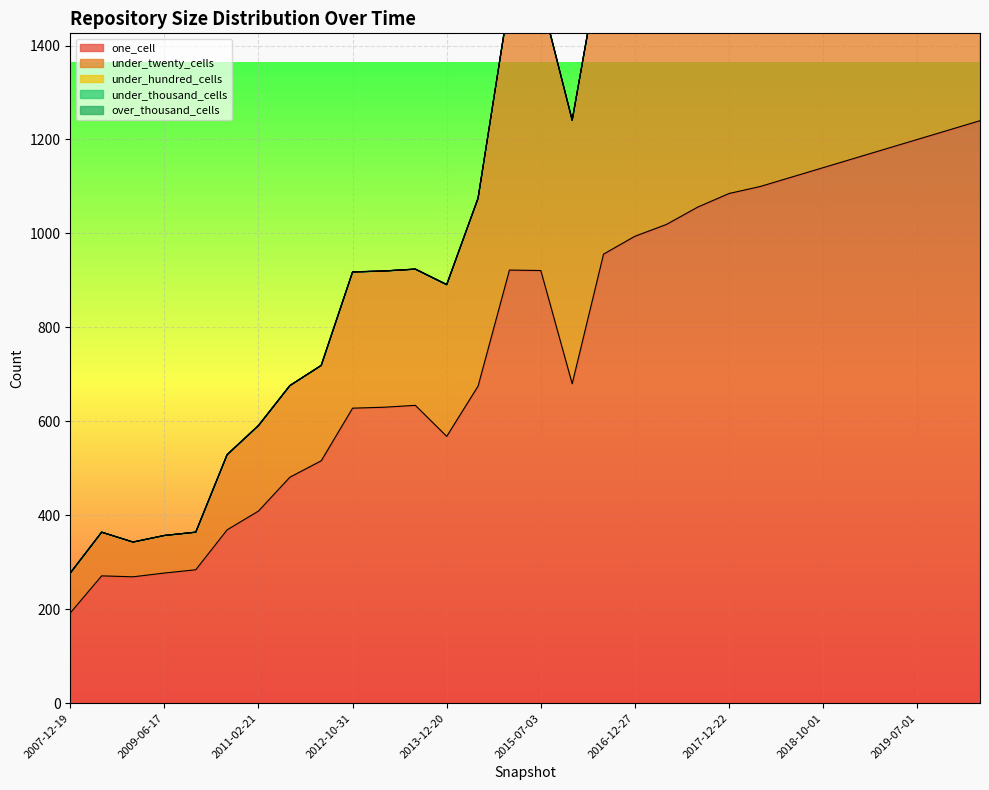

Reading left to right, extract all data points from this chart.

one_cell: 2007-12-19=192	2008-06-27=271	2008-12-17=269	2009-06-17=277	2009-12-16=284	2010-07-26=369	2011-02-21=409	2011-09-05=481	2012-03-26=516	2012-10-31=628	2013-02-20=630	2013-07-09=634	2013-12-20=568	2014-09-08=675	2015-01-19=922	2015-07-03=921	2016-01-04=680	2016-07-04=956	2016-12-27=994	2017-04-12=1019	2017-10-12=1056	2017-12-22=1085	2018-04-01=1100	2018-07-01=1120	2018-10-01=1140	2019-01-01=1160	2019-04-01=1180	2019-07-01=1200	2019-10-01=1220	2020-01-01=1240
under_twenty_cells: 2007-12-19=85	2008-06-27=93	2008-12-17=74	2009-06-17=80	2009-12-16=80	2010-07-26=160	2011-02-21=182	2011-09-05=195	2012-03-26=203	2012-10-31=290	2013-02-20=290	2013-07-09=290	2013-12-20=323	2014-09-08=400	2015-01-19=577	2015-07-03=583	2016-01-04=561	2016-07-04=661	2016-12-27=751	2017-04-12=764	2017-10-12=790	2017-12-22=819	2018-04-01=840	2018-07-01=860	2018-10-01=880	2019-01-01=900	2019-04-01=920	2019-07-01=940	2019-10-01=960	2020-01-01=980
under_hundred_cells: 2007-12-19=0	2008-06-27=0	2008-12-17=0	2009-06-17=0	2009-12-16=0	2010-07-26=0	2011-02-21=0	2011-09-05=0	2012-03-26=0	2012-10-31=0	2013-02-20=0	2013-07-09=0	2013-12-20=0	2014-09-08=0	2015-01-19=0	2015-07-03=0	2016-01-04=0	2016-07-04=0	2016-12-27=0	2017-04-12=0	2017-10-12=0	2017-12-22=0	2018-04-01=0	2018-07-01=0	2018-10-01=0	2019-01-01=0	2019-04-01=0	2019-07-01=0	2019-10-01=0	2020-01-01=0
under_thousand_cells: 2007-12-19=0	2008-06-27=0	2008-12-17=0	2009-06-17=0	2009-12-16=0	2010-07-26=0	2011-02-21=0	2011-09-05=0	2012-03-26=0	2012-10-31=0	2013-02-20=0	2013-07-09=0	2013-12-20=0	2014-09-08=0	2015-01-19=0	2015-07-03=0	2016-01-04=0	2016-07-04=0	2016-12-27=0	2017-04-12=0	2017-10-12=0	2017-12-22=0	2018-04-01=0	2018-07-01=0	2018-10-01=0	2019-01-01=0	2019-04-01=0	2019-07-01=0	2019-10-01=0	2020-01-01=0
over_thousand_cells: 2007-12-19=0	2008-06-27=0	2008-12-17=0	2009-06-17=0	2009-12-16=0	2010-07-26=0	2011-02-21=0	2011-09-05=0	2012-03-26=0	2012-10-31=0	2013-02-20=0	2013-07-09=0	2013-12-20=0	2014-09-08=0	2015-01-19=0	2015-07-03=0	2016-01-04=0	2016-07-04=0	2016-12-27=0	2017-04-12=0	2017-10-12=0	2017-12-22=0	2018-04-01=0	2018-07-01=0	2018-10-01=0	2019-01-01=0	2019-04-01=0	2019-07-01=0	2019-10-01=0	2020-01-01=0